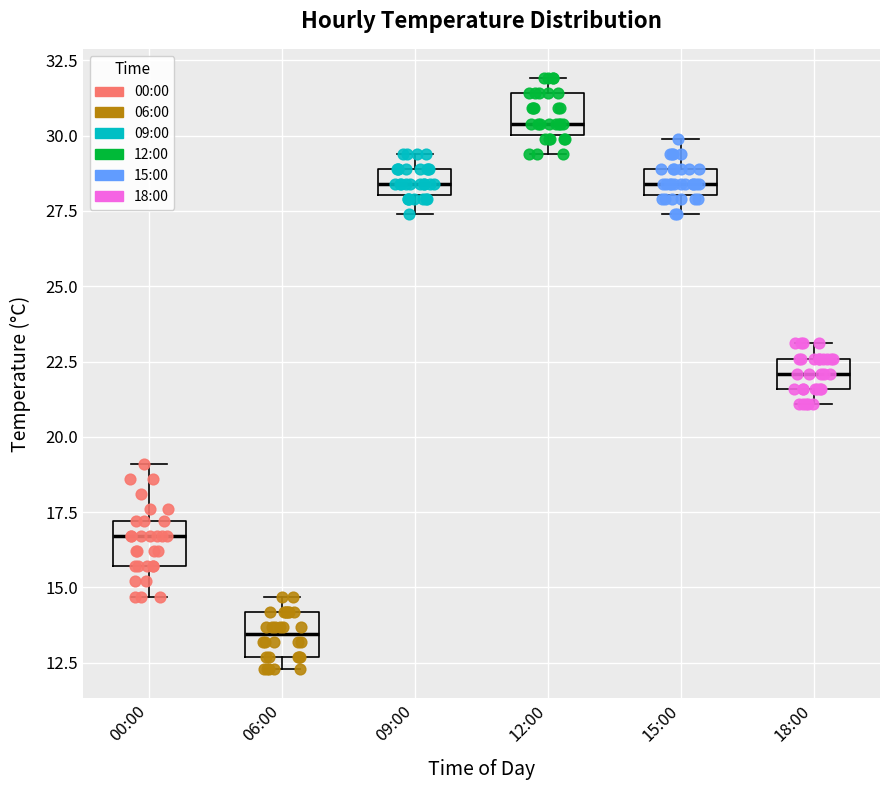

Where is the upper edge of the box for 00:00 on the y-axis? The values are not printed on the chart, so give them approximately, as read against the axis.

17.0